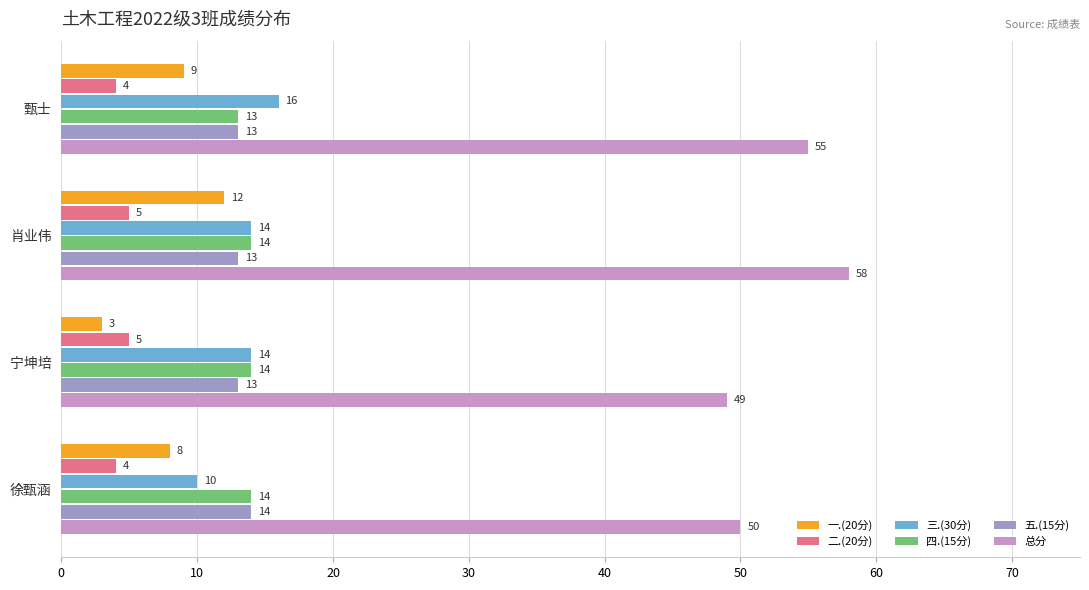

What is the average value of the 五.(15分) series?

13